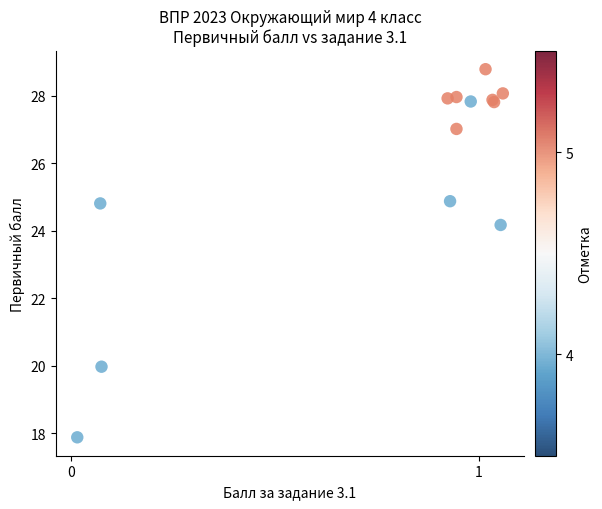

What Y value in the scatter plot is closest to 23?

24.2